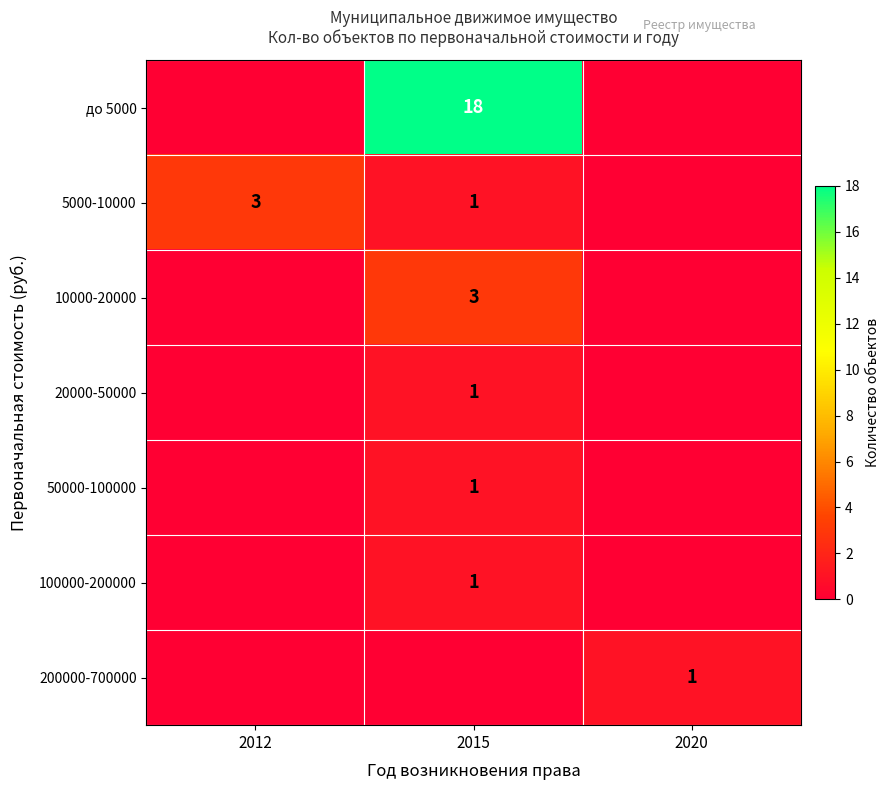

Is it true that 5000-10000 equals 0 at 2015?

False